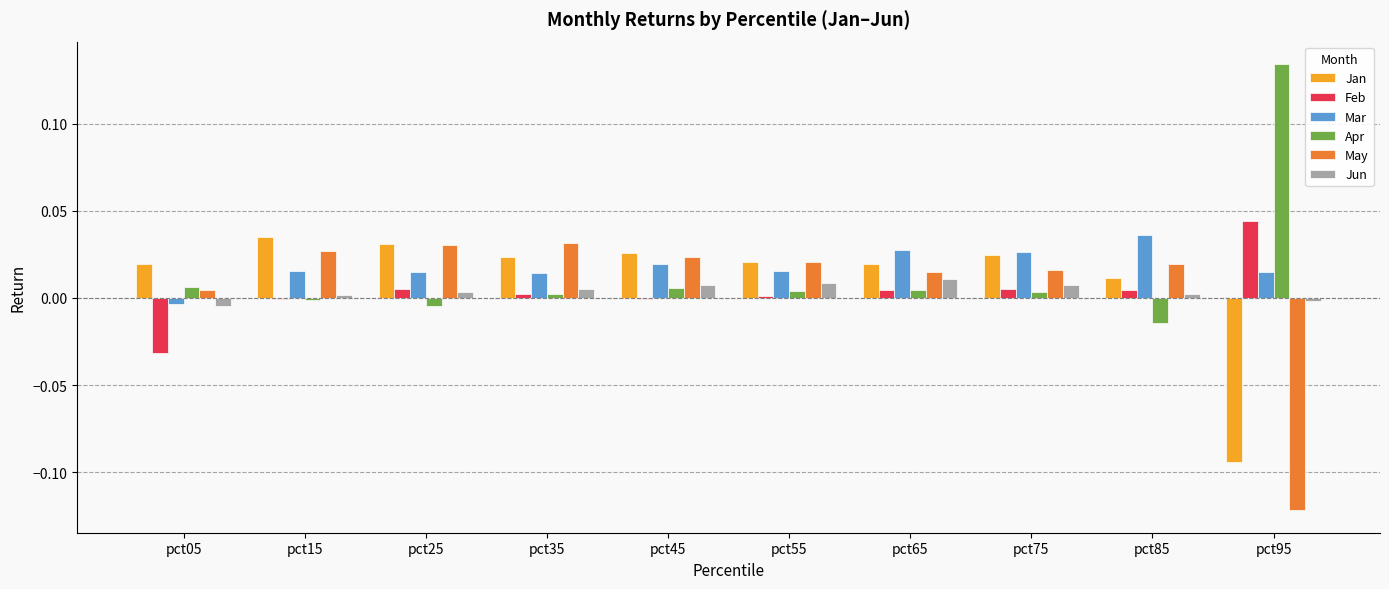

Which category has the highest value across all series?

pct95